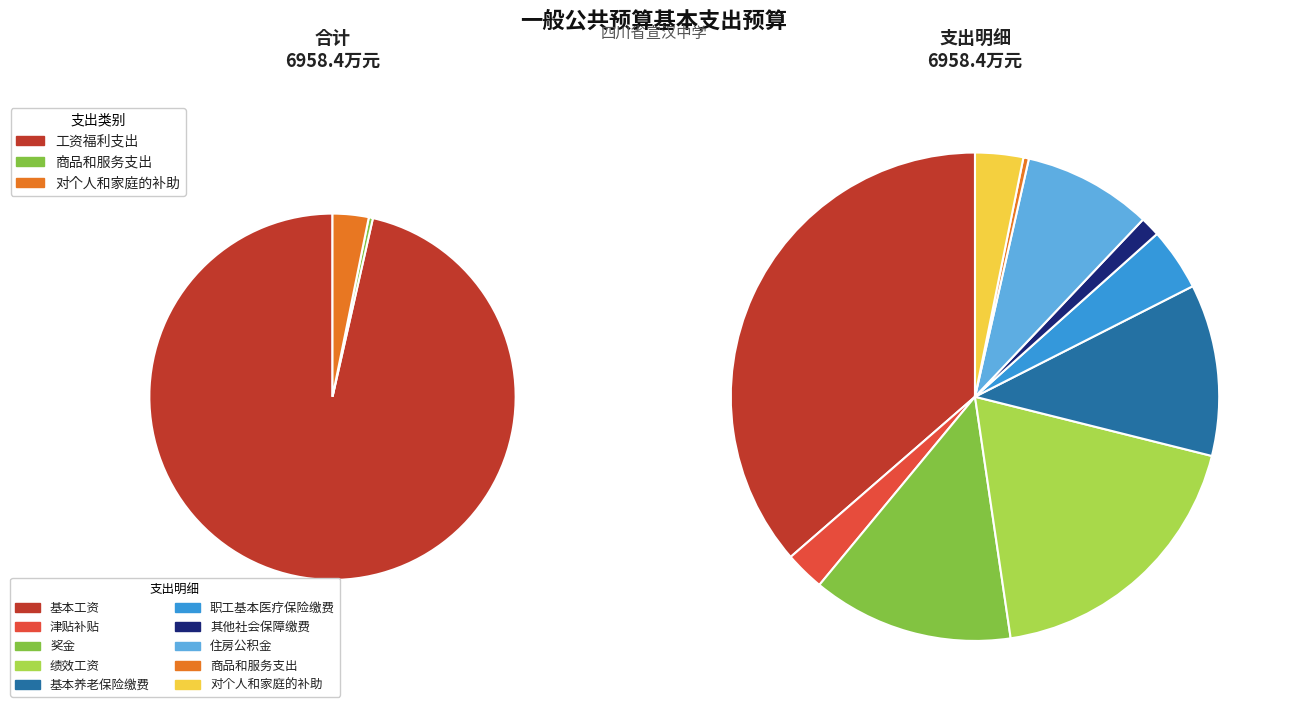

Which category has the biggest portion of the pie?

工资福利支出